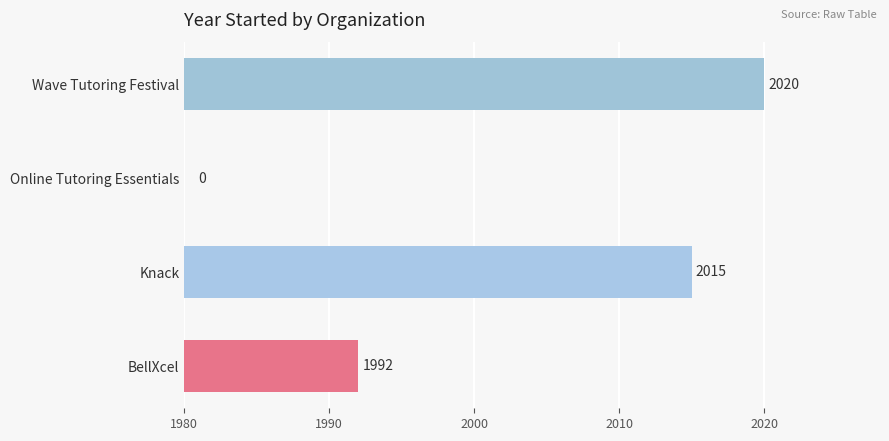

The chart shows a value of 1325 at Wave Tutoring Festival. True or false?

False